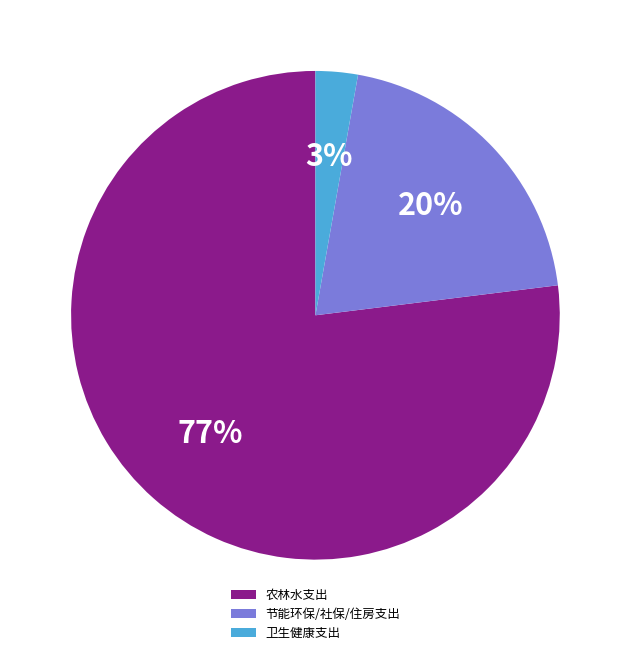

Is there a majority slice in this chart?

Yes